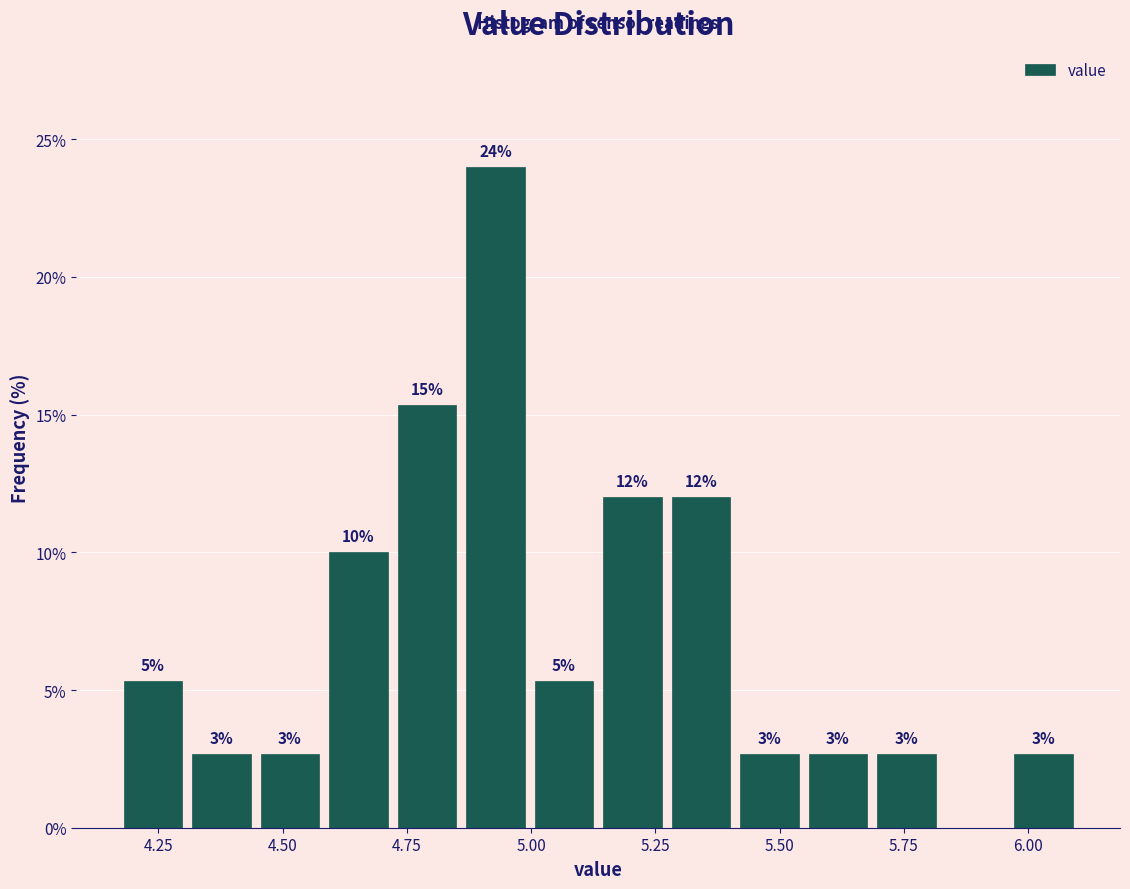

Around what value on the x-axis is the tallest bar? Give the approximate position of its centre, as read against the axis.

4.95